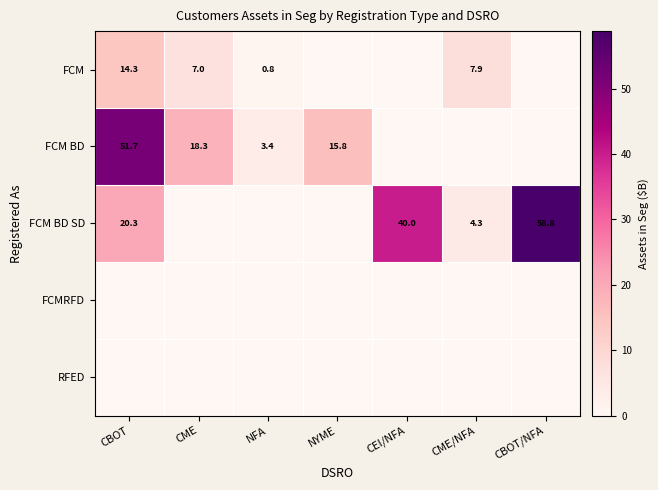

The FCM series shows 19.3 at CBOT. True or false?

False